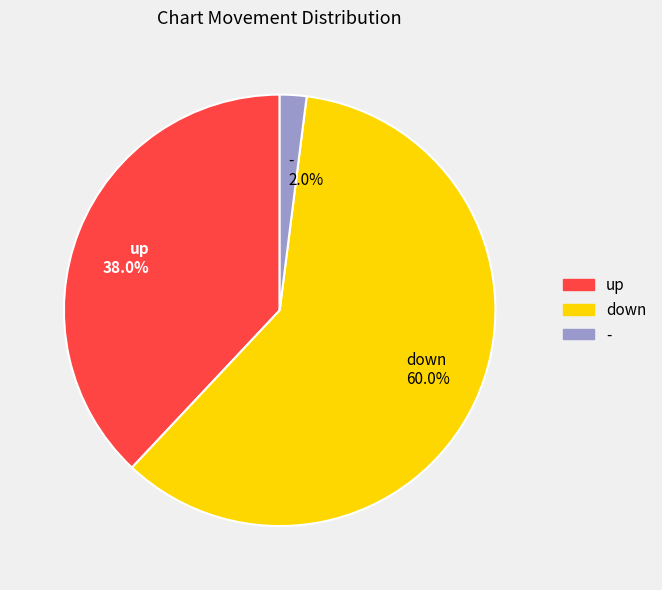

Is it true that - is 17% of the pie?

False